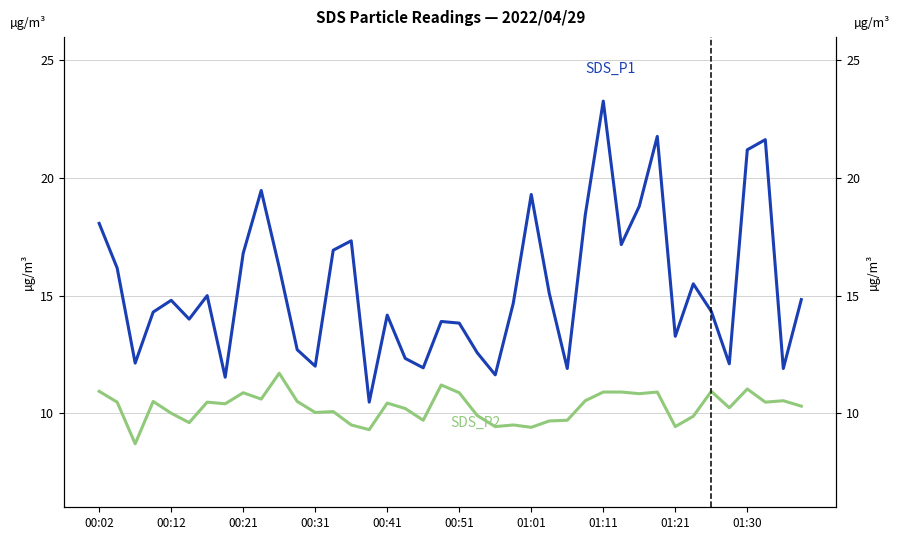

What is the difference between the highest and lowest values at 01:01?

9.9